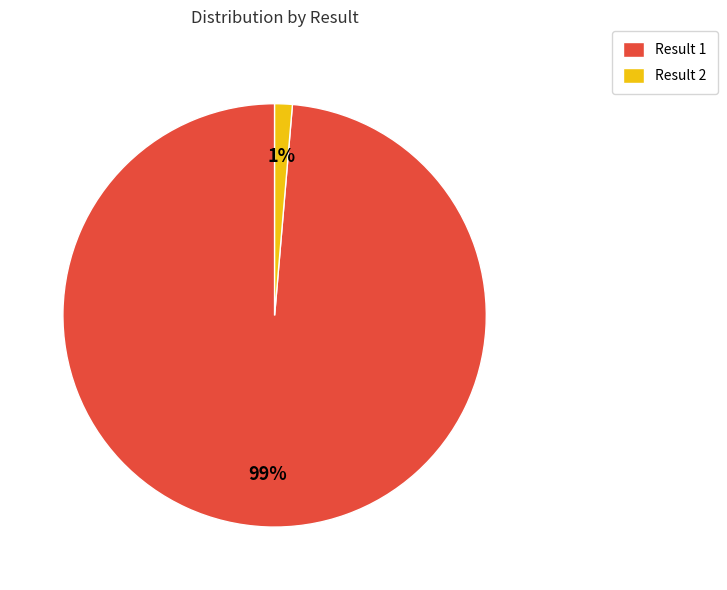

Which category has the biggest portion of the pie?

Result 1